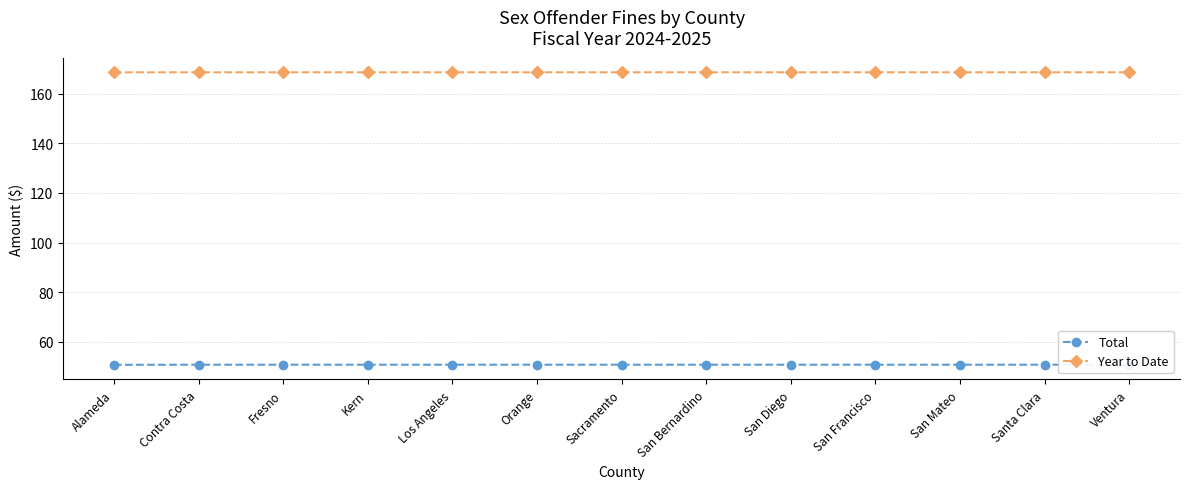

At how many categories does at least one series exceed 68?

13